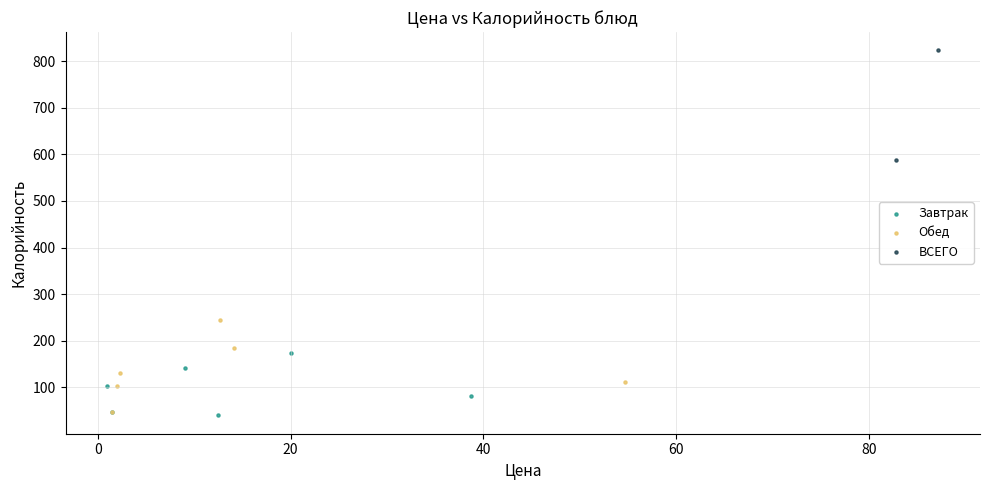

Which series contains the highest Y value?

ВСЕГО